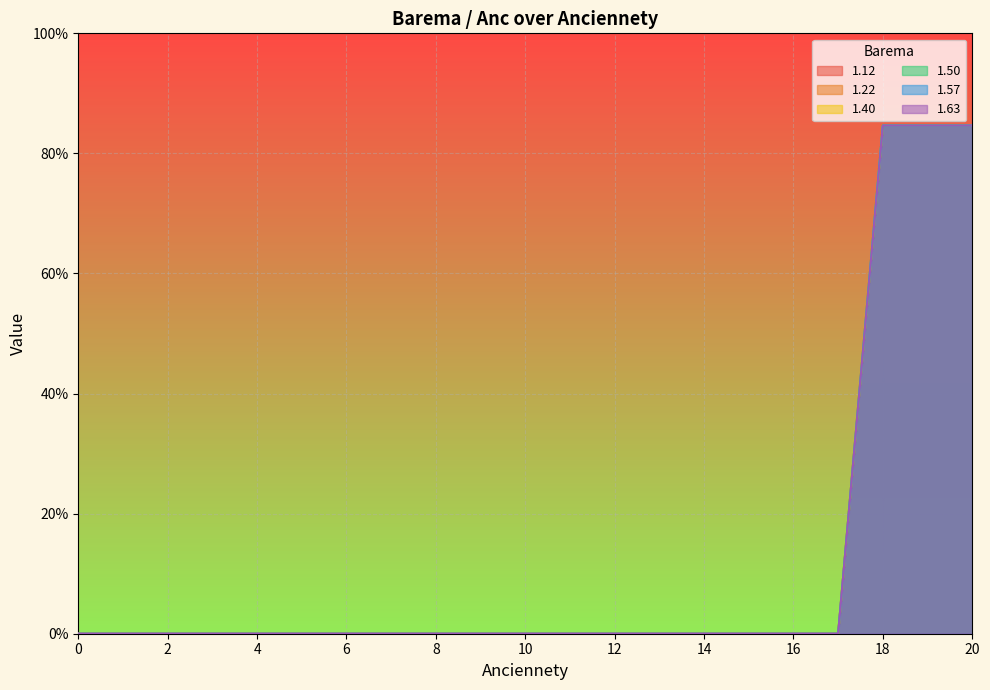

Reading left to right, list all the values displayed in this chart.

1.12: 0.0	0.0	0.0	0.0	0.0	0.0	0.0	0.0	0.0	0.0	0.0	0.0	0.0	0.0	0.0	0.0	0.0	0.0	84.6	84.6	84.6
1.22: 0.0	0.0	0.0	0.0	0.0	0.0	0.0	0.0	0.0	0.0	0.0	0.0	0.0	0.0	0.0	0.0	0.0	0.0	84.6	84.6	84.6
1.40: 0.0	0.0	0.0	0.0	0.0	0.0	0.0	0.0	0.0	0.0	0.0	0.0	0.0	0.0	0.0	0.0	0.0	0.0	84.6	84.6	84.6
1.50: 0.0	0.0	0.0	0.0	0.0	0.0	0.0	0.0	0.0	0.0	0.0	0.0	0.0	0.0	0.0	0.0	0.0	0.0	84.6	84.6	84.6
1.57: 0.0	0.0	0.0	0.0	0.0	0.0	0.0	0.0	0.0	0.0	0.0	0.0	0.0	0.0	0.0	0.0	0.0	0.0	84.6	84.6	84.6
1.63: 0.0	0.0	0.0	0.0	0.0	0.0	0.0	0.0	0.0	0.0	0.0	0.0	0.0	0.0	0.0	0.0	0.0	0.0	84.6	84.6	84.6